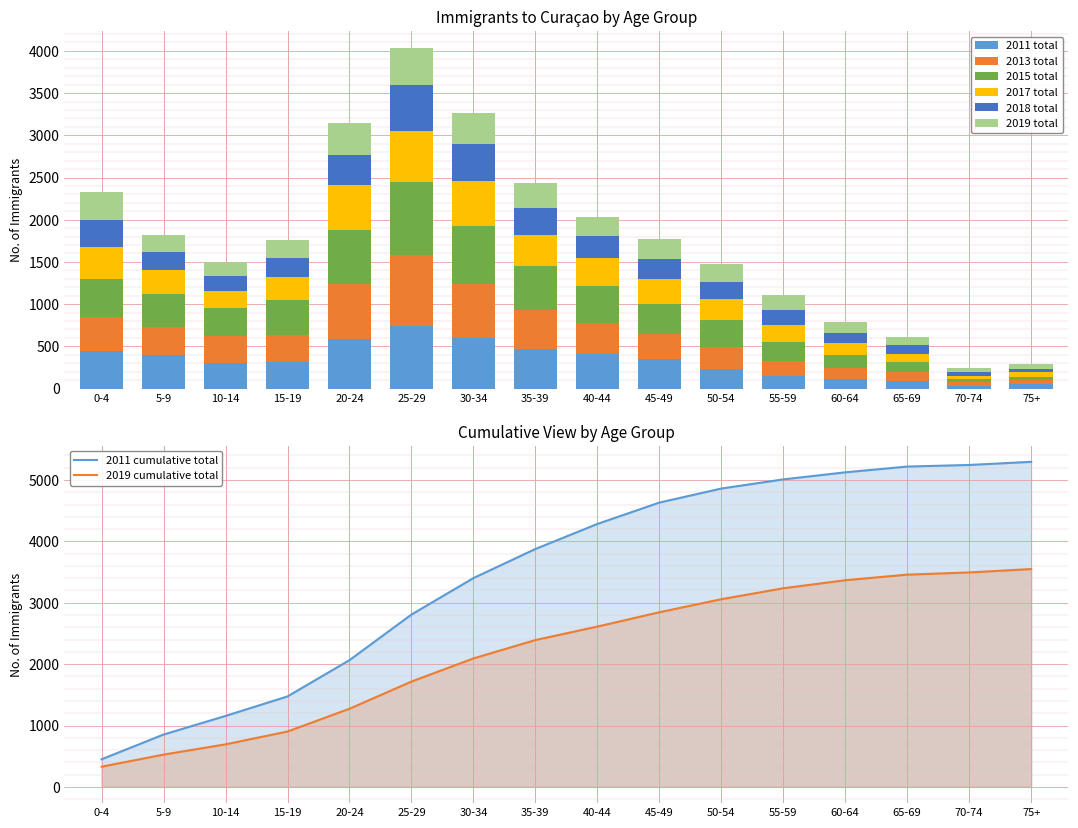

Between 50-54 and 60-64, which series saw the biggest shift?

2015 total